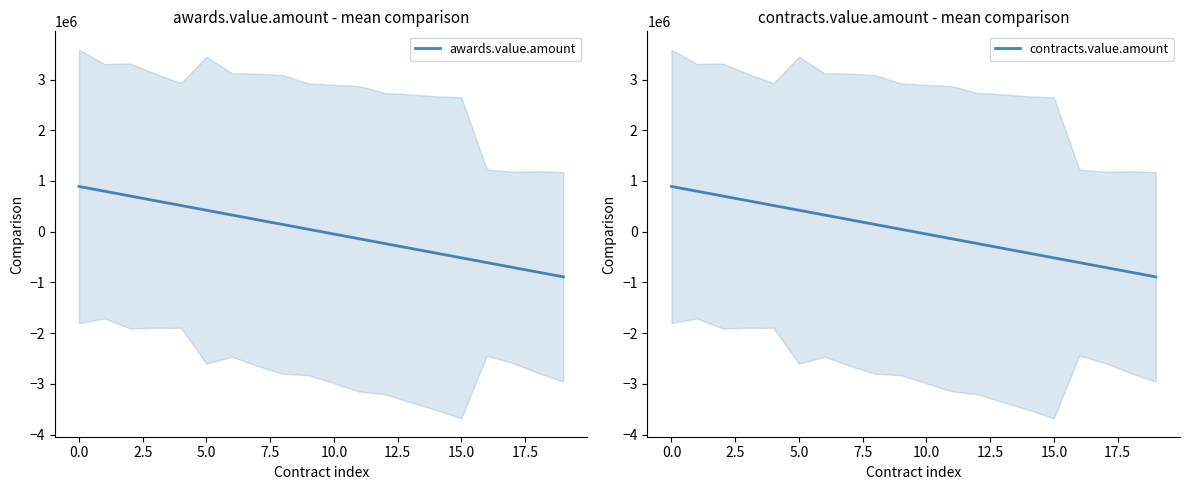

How many categories are shown in the chart?

20